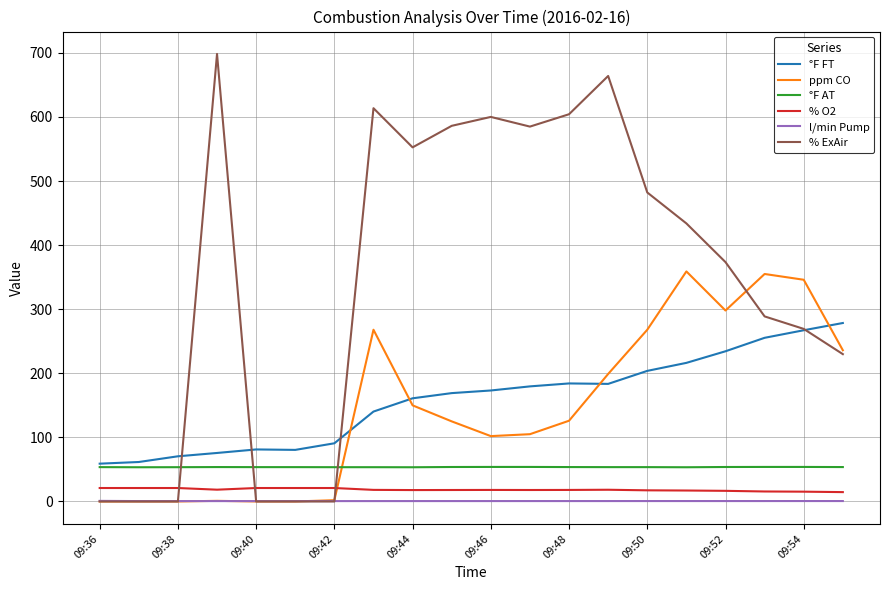

Which series has the widest spread of values?

% ExAir